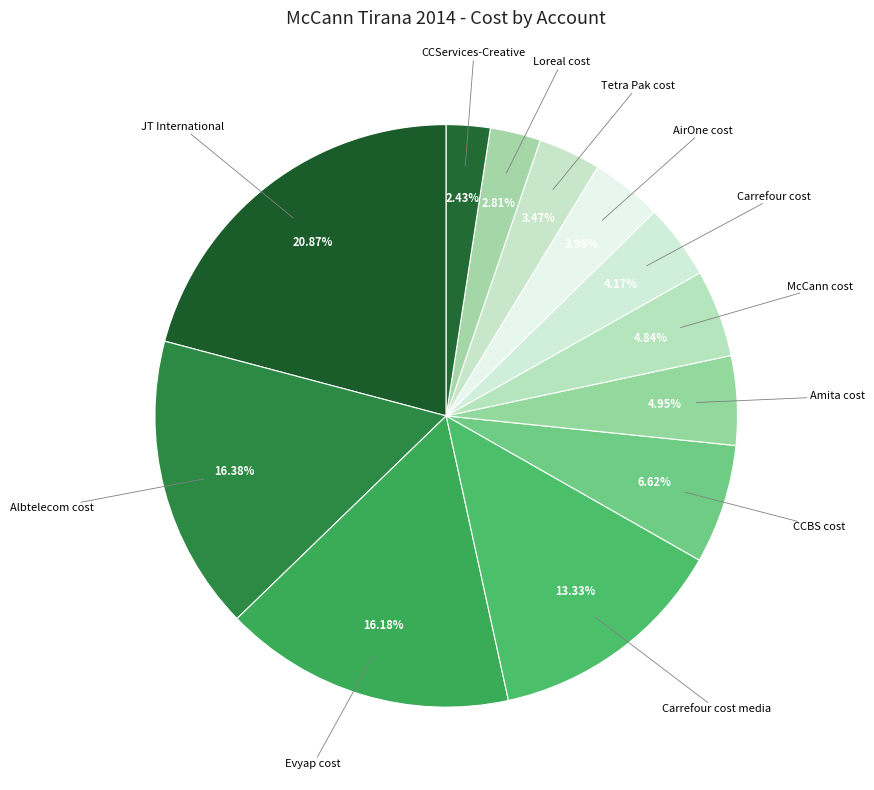

Is it true that Tetra Pak cost is 11% of the pie?

False